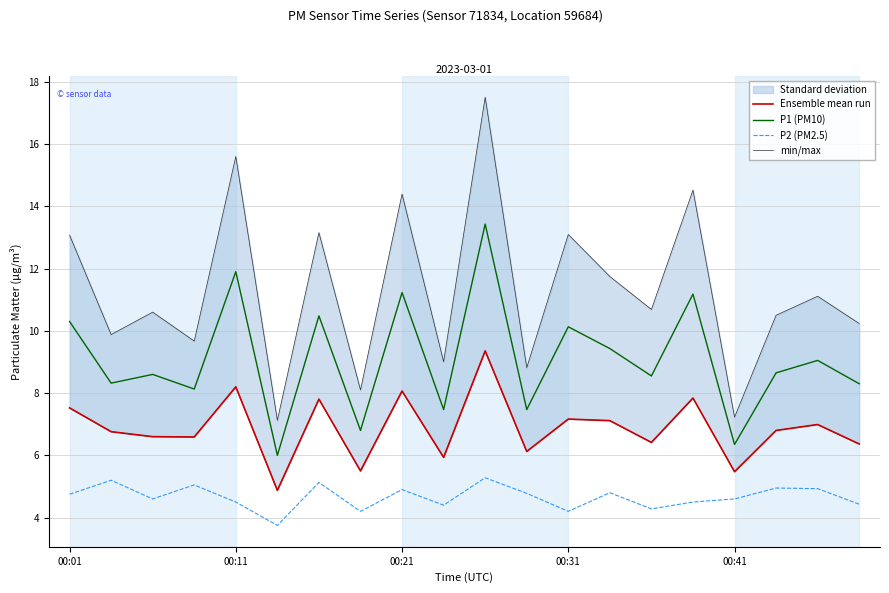

What is the difference between the maximum and second lowest values in the P2 (PM2.5) series?

1.1